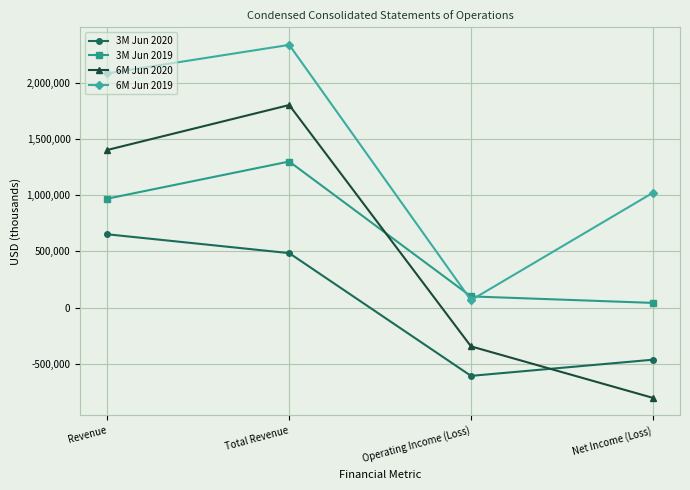

True or false: 3M Jun 2020 has a value of -606922 at Operating Income (Loss).

True